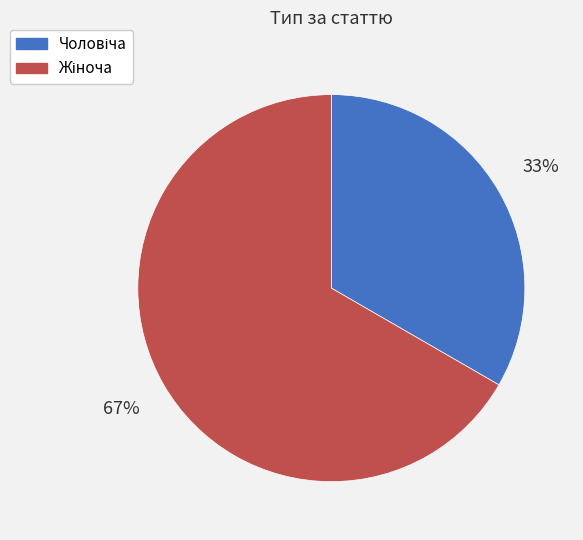

How many slices are in this pie chart?

2